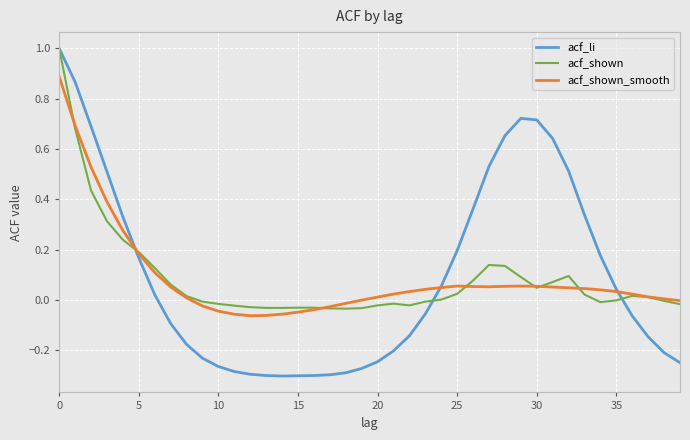

How many series are shown in this chart?

3